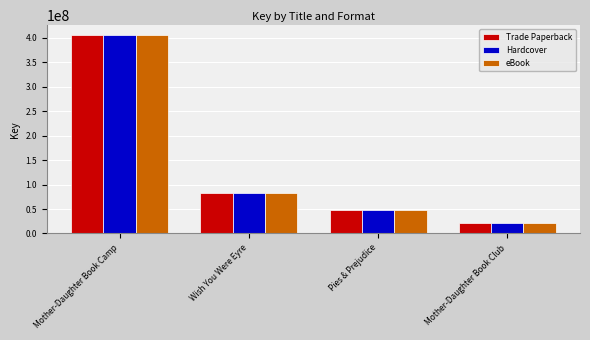

What position from the left is Wish You Were Eyre?

2